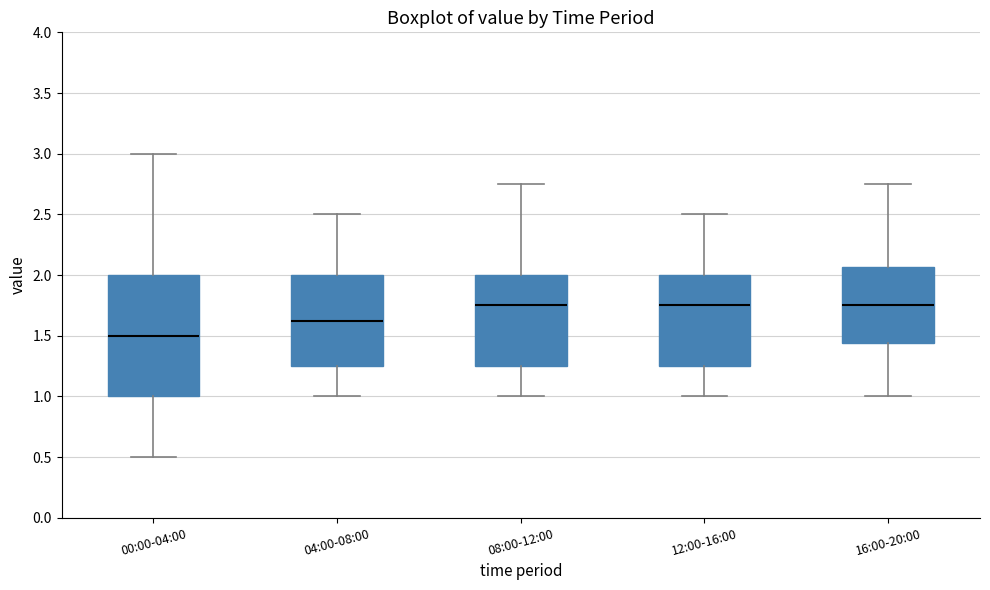

Where is the upper edge of the box for 16:00-20:00 on the y-axis? The values are not printed on the chart, so give them approximately, as read against the axis.

2.05